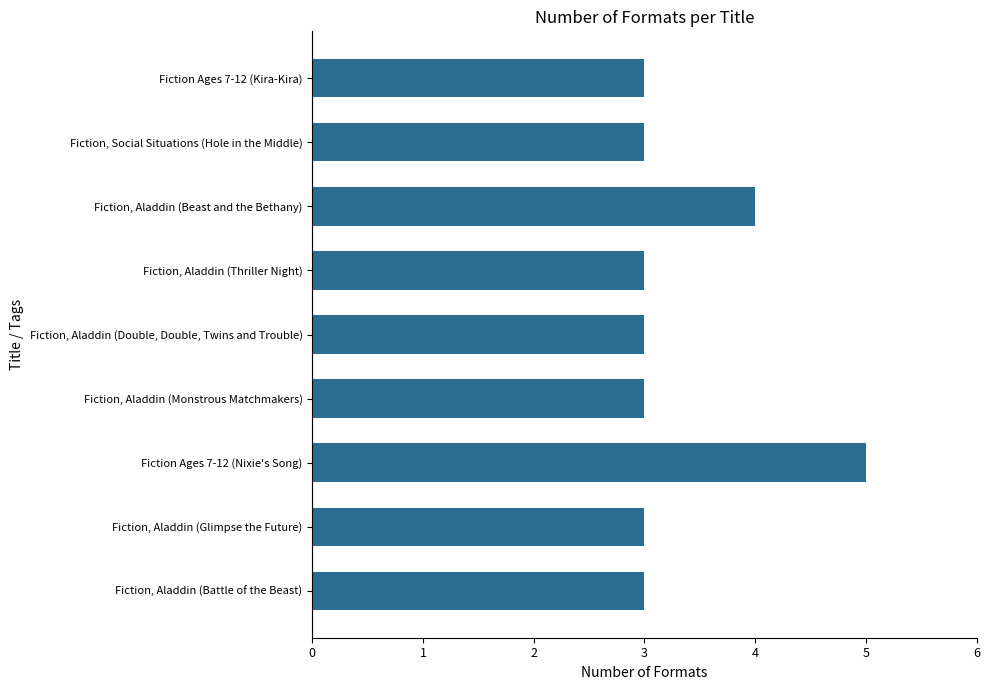

What is the average value?

3